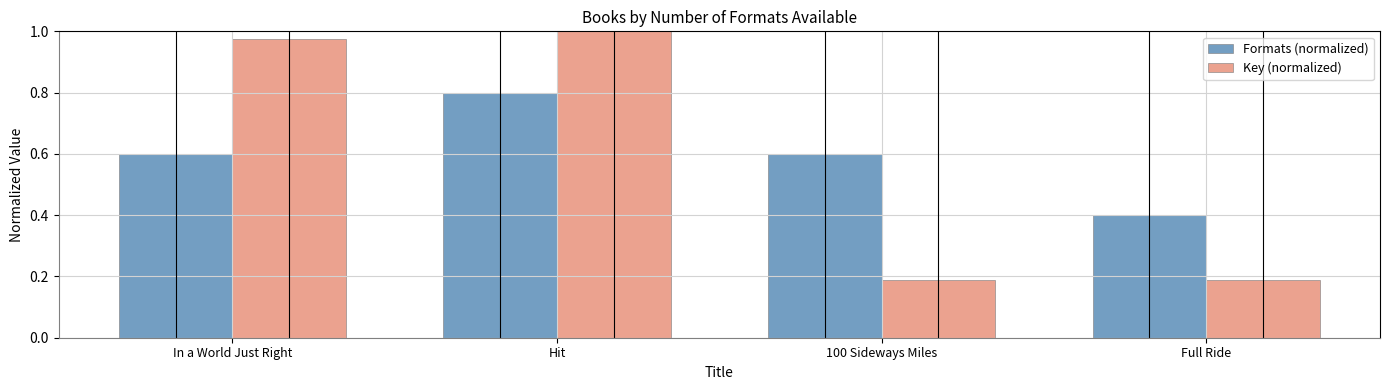

What position from the right is In a World Just Right?

4